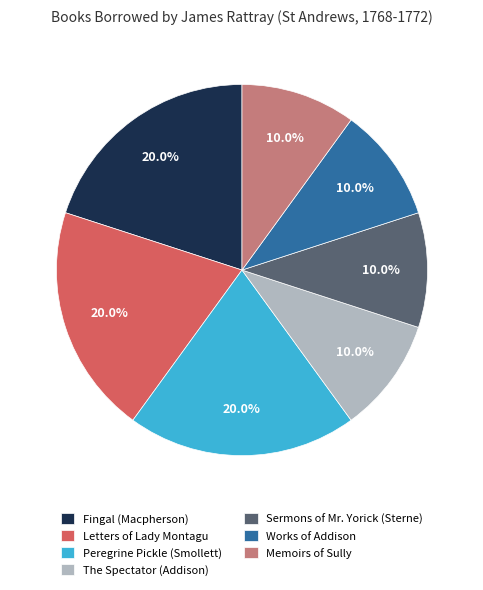

Combined, what portion of the pie is Letters of Lady Montagu and Peregrine Pickle (Smollett)?

40.0%